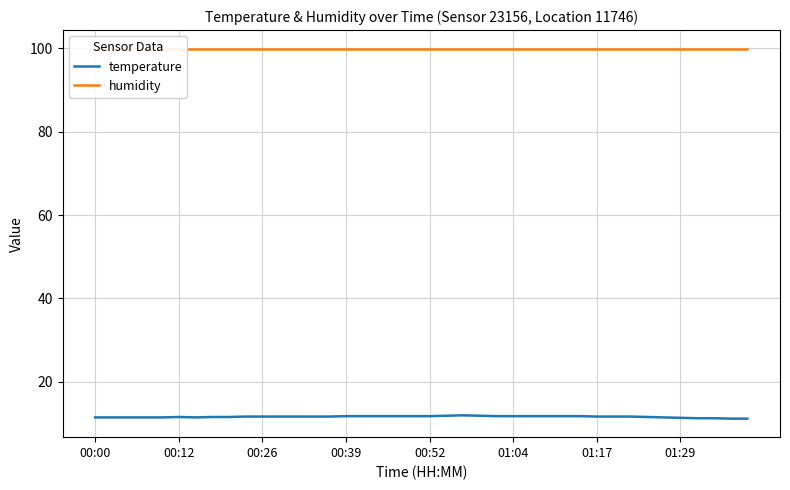

What is the value of the temperature point at the 16th from the left?

11.8